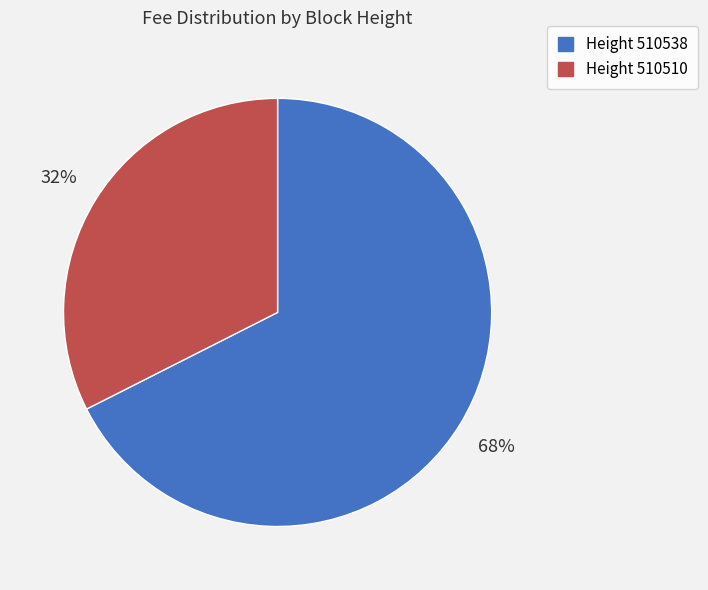

Rank the categories by value from lowest to highest.

Height 510510, Height 510538